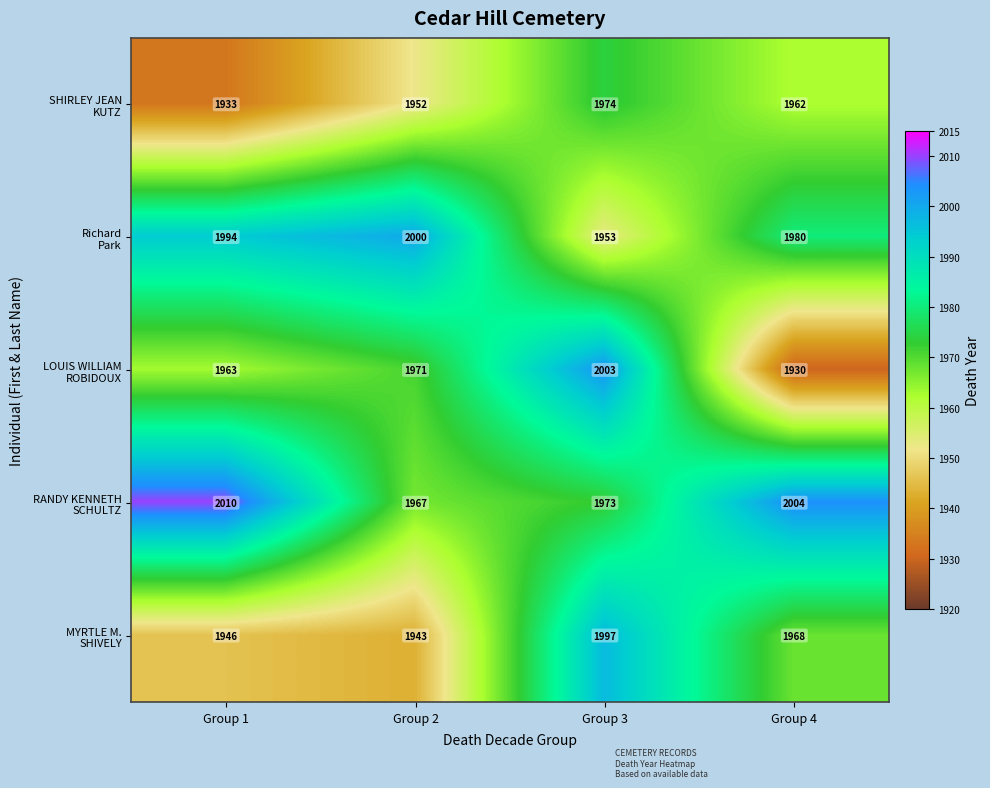

How many series are shown in this chart?

5